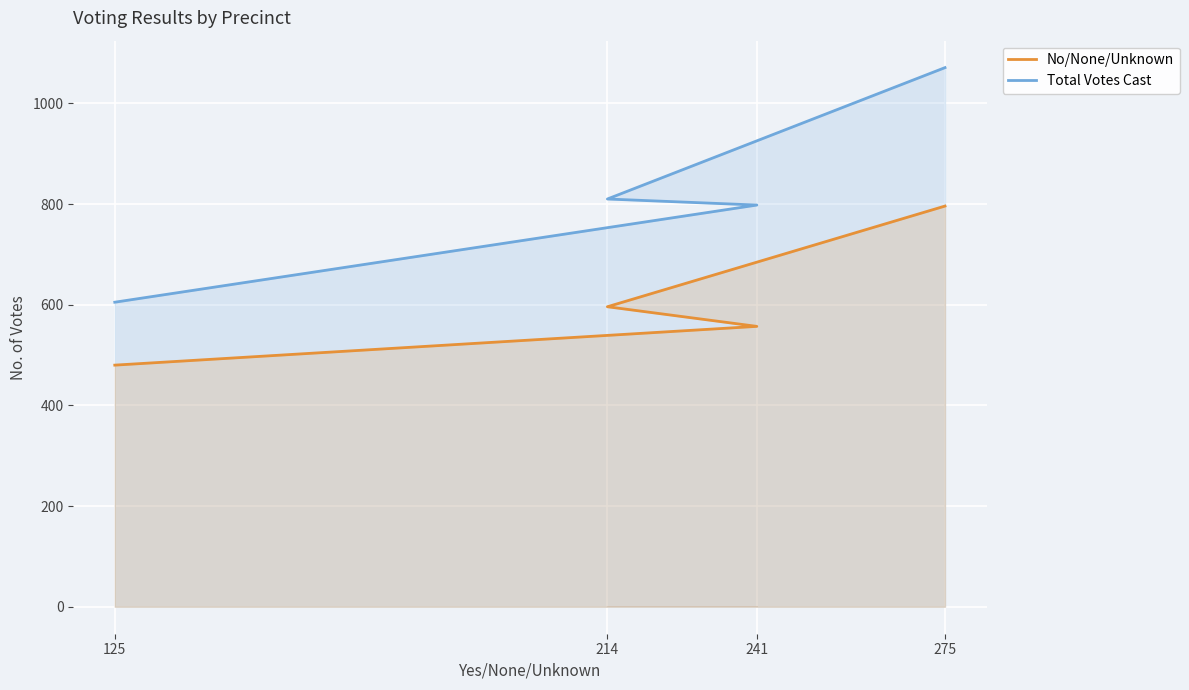

Reading right to left, what are all the values shown in this chart?

No/None/Unknown: 125=480	241=557	214=596	275=796
Total Votes Cast: 125=605	241=798	214=810	275=1071